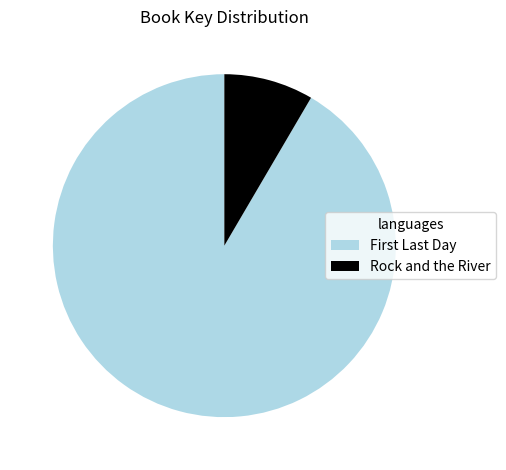

What is the majority slice?

First Last Day